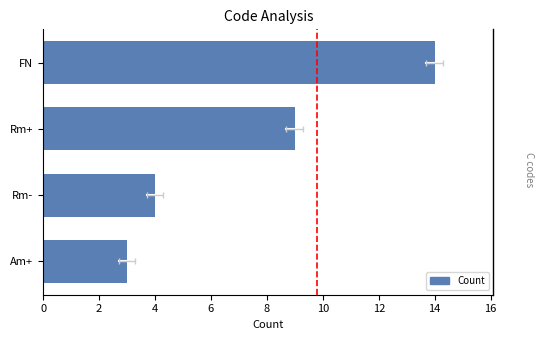

What is the value of the 1st bar from the left?

3